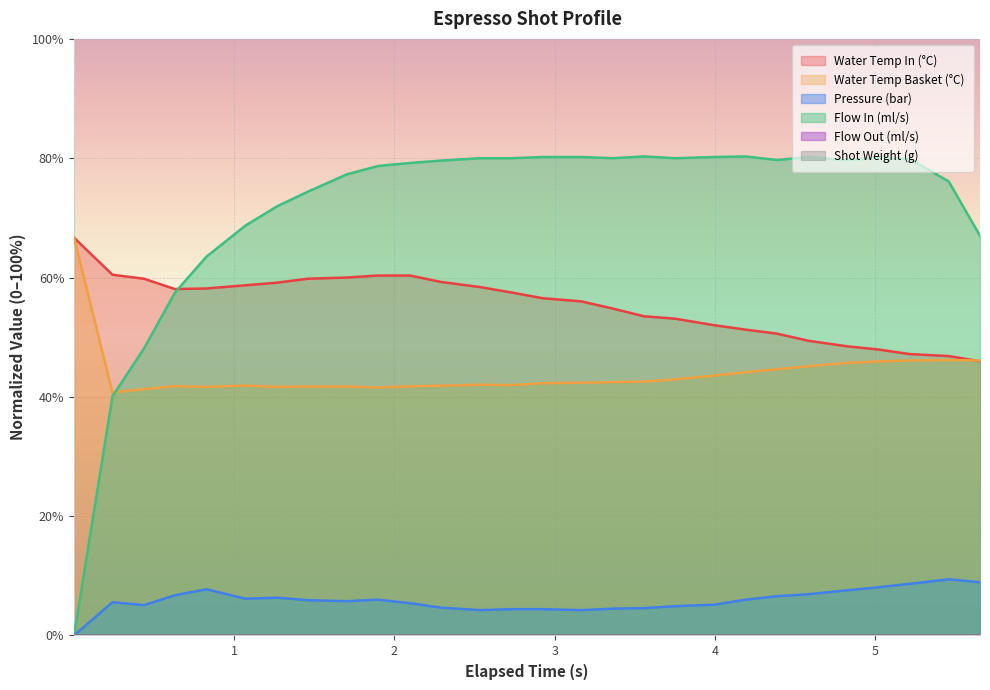

At which category does water_temperature_basket reach its first local peak?

3